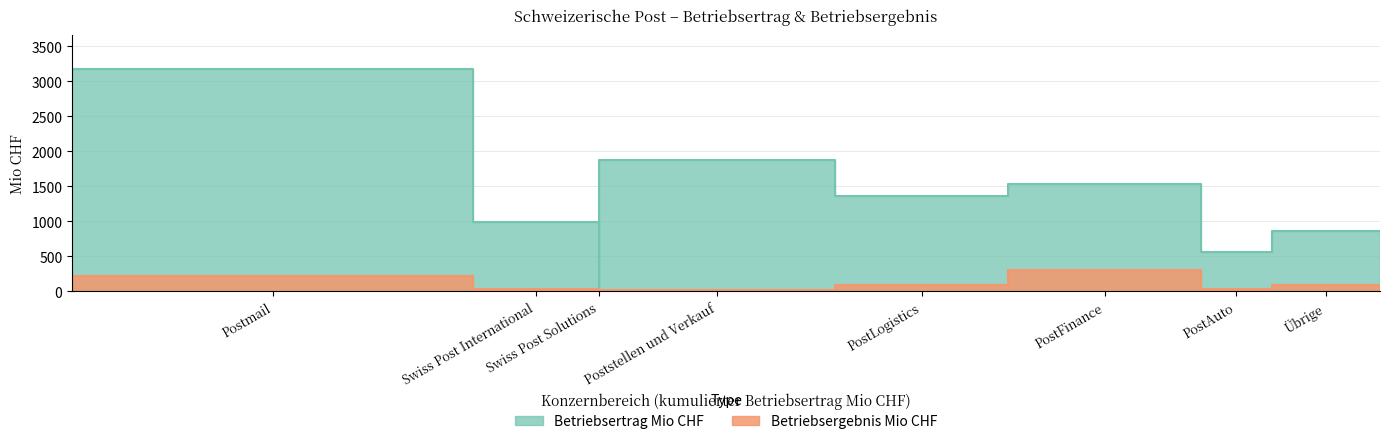

Reading left to right, what are all the values shown in this chart?

Betriebsertrag Mio CHF: Postmail=3178	Swiss Post International=992	Swiss Post Solutions=0	Poststellen und Verkauf=1875	PostLogistics=1368	PostFinance=1529	PostAuto=559	Übrige=858
Betriebsergebnis Mio CHF: Postmail=218	Swiss Post International=35	Swiss Post Solutions=0	Poststellen und Verkauf=27	PostLogistics=87	PostFinance=312	PostAuto=29	Übrige=92